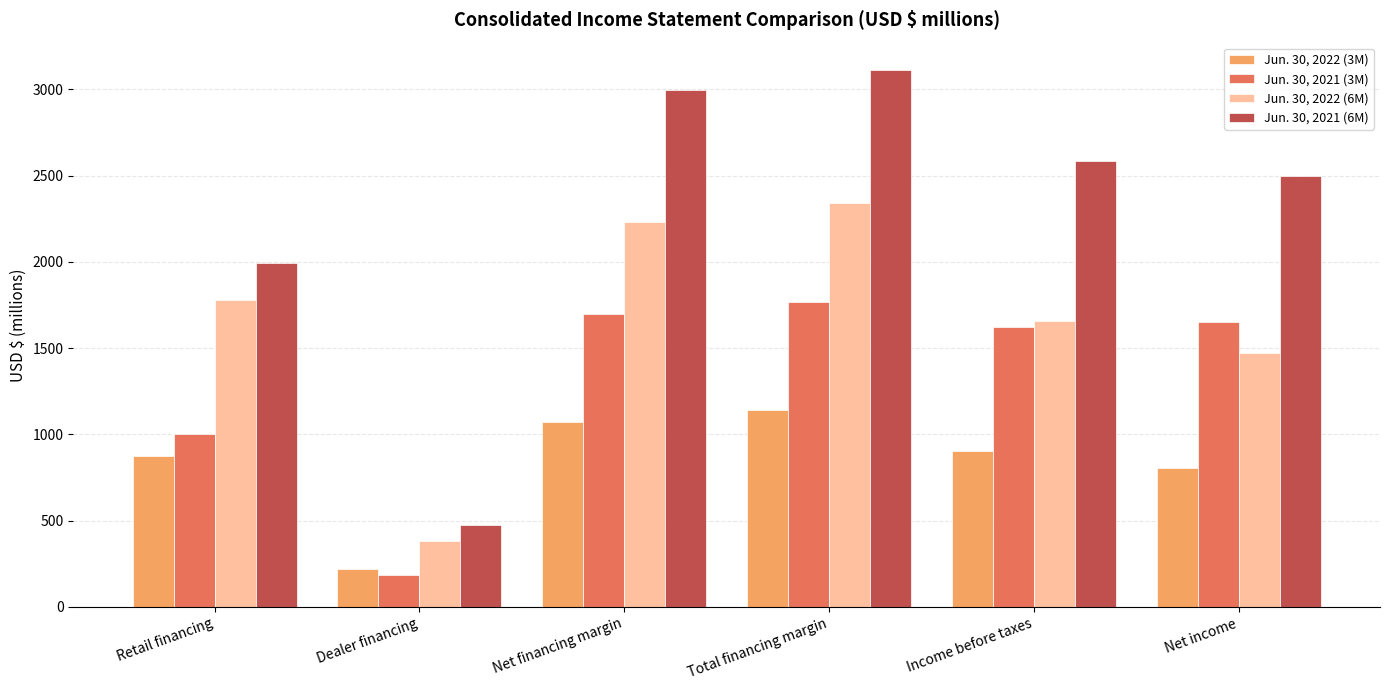

Reading right to left, list all the values displayed in this chart.

Jun. 30, 2022 (3M): Net income=804	Income before taxes=903	Total financing margin=1142	Net financing margin=1070	Dealer financing=221	Retail financing=874
Jun. 30, 2021 (3M): Net income=1651	Income before taxes=1623	Total financing margin=1770	Net financing margin=1700	Dealer financing=187	Retail financing=1004
Jun. 30, 2022 (6M): Net income=1473	Income before taxes=1657	Total financing margin=2342	Net financing margin=2232	Dealer financing=385	Retail financing=1780
Jun. 30, 2021 (6M): Net income=2496	Income before taxes=2585	Total financing margin=3115	Net financing margin=2998	Dealer financing=473	Retail financing=1994